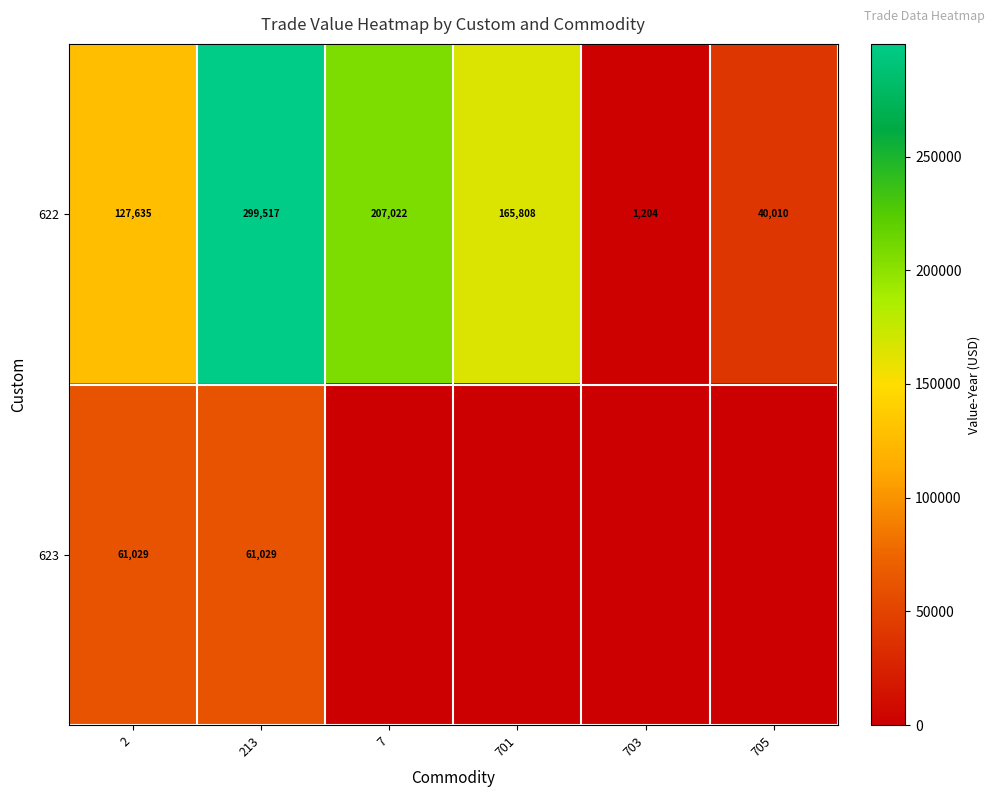

Rank the categories by 622 value from lowest to highest.

703, 705, 2, 701, 7, 213